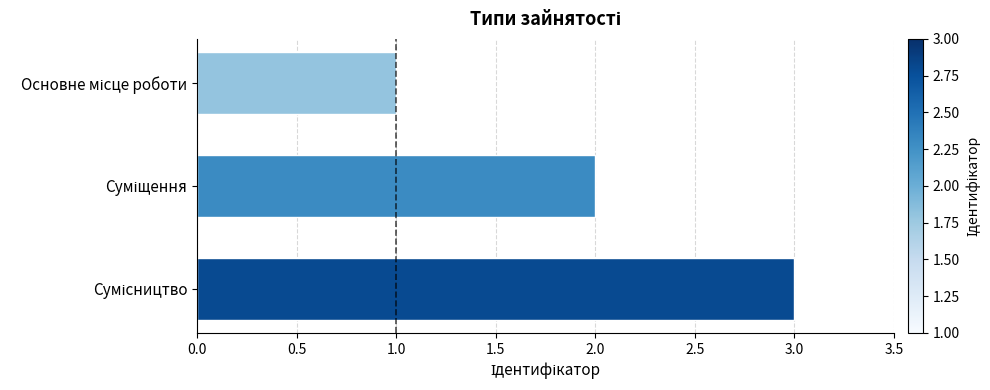

What is the sum of all values?

6